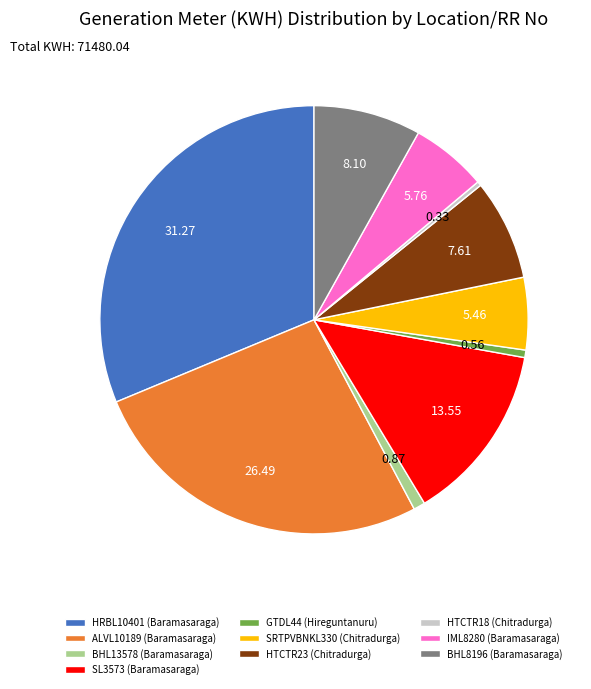

How many segments does this pie chart have?

10